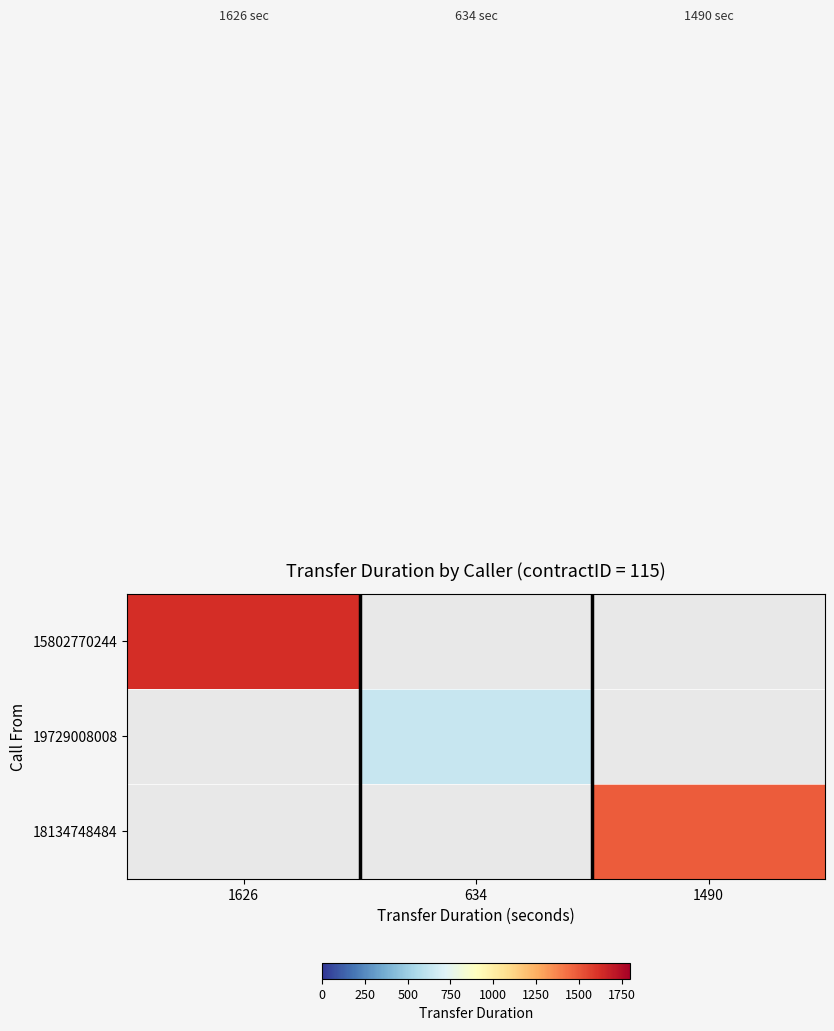

Is the value of 18134748484 at 634 greater than the value of 15802770244 at 1626?

No